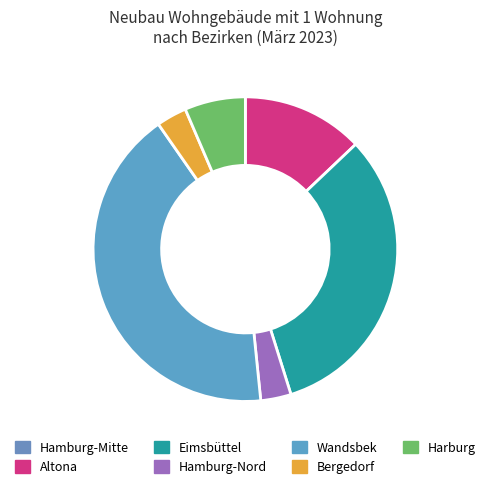

True or false: Eimsbüttel accounts for 32% of the total.

True